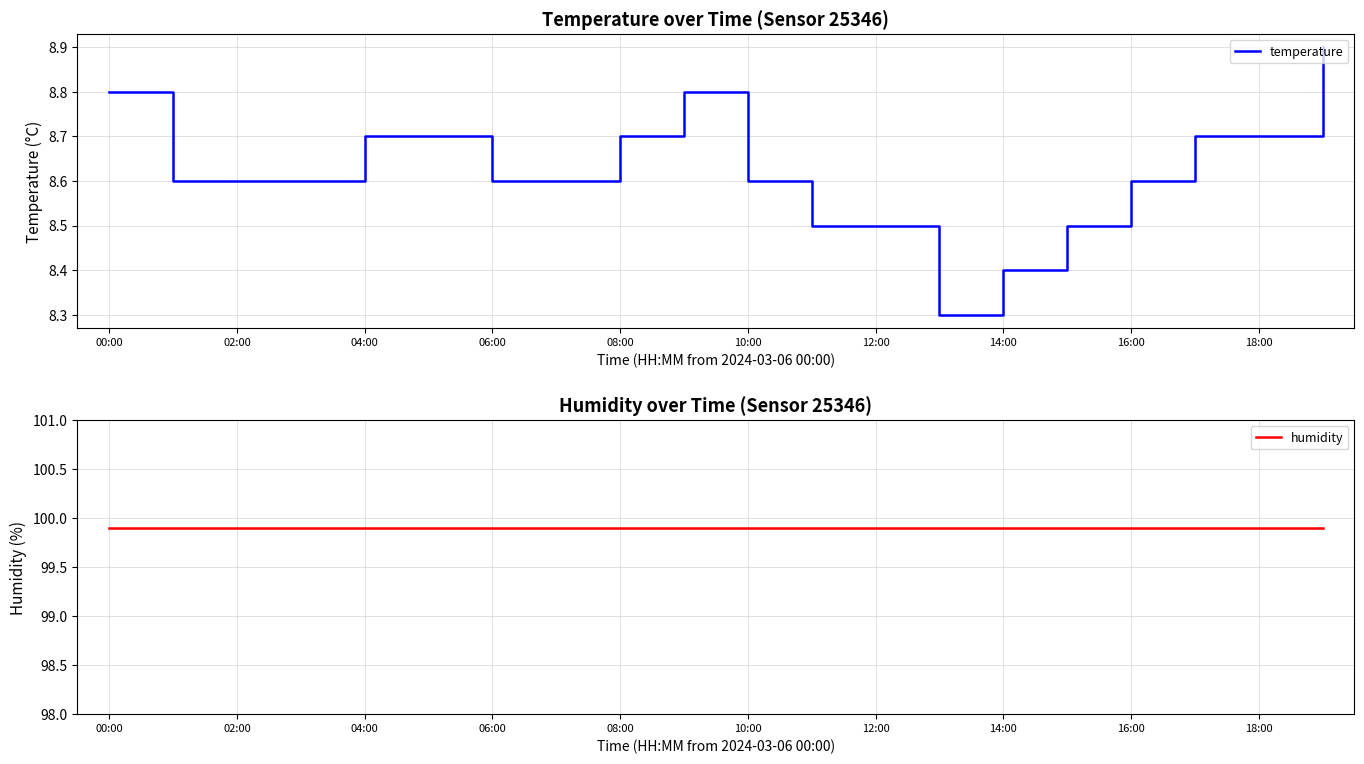

What is the highest value of the temperature series?

8.9